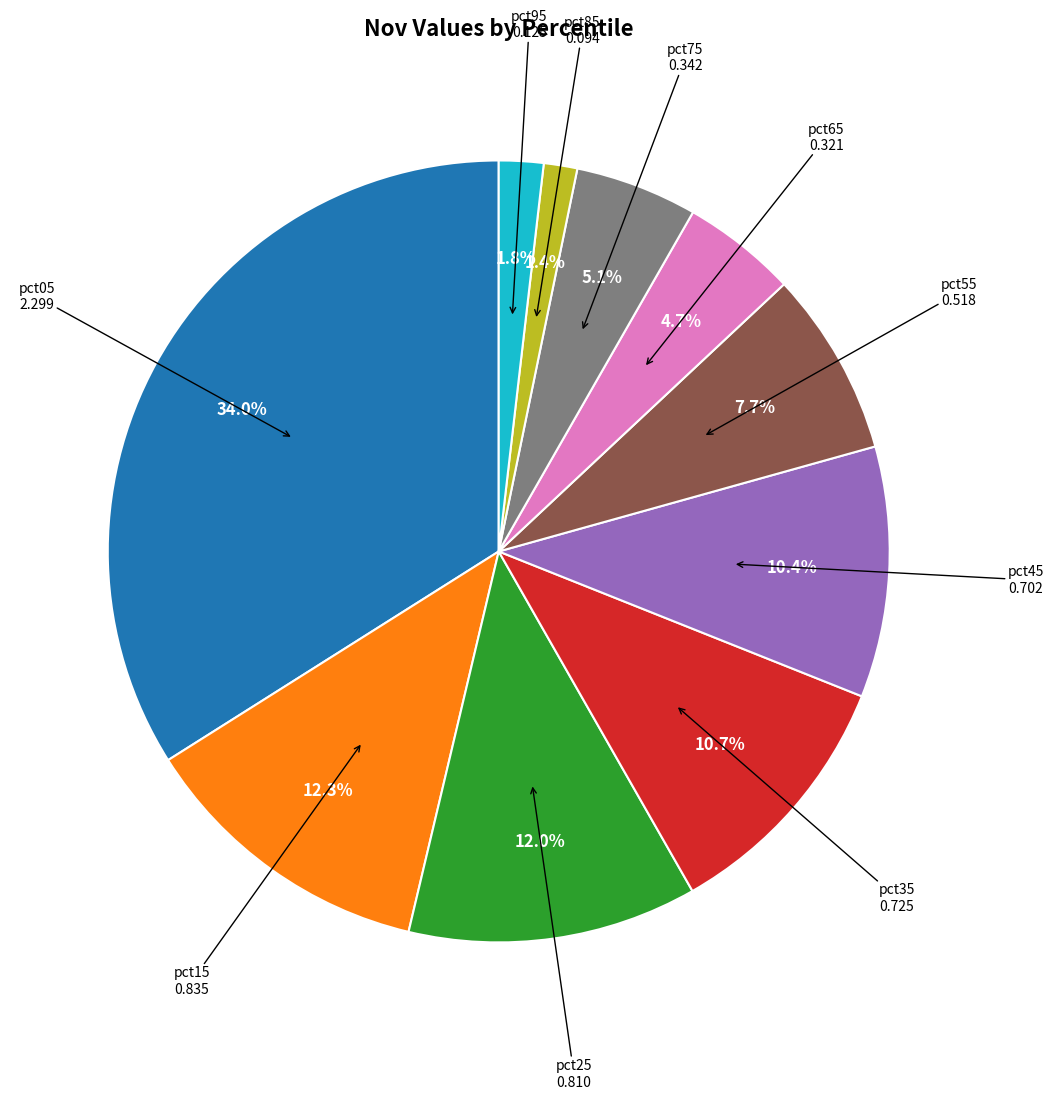

Does any single category account for the majority?

No